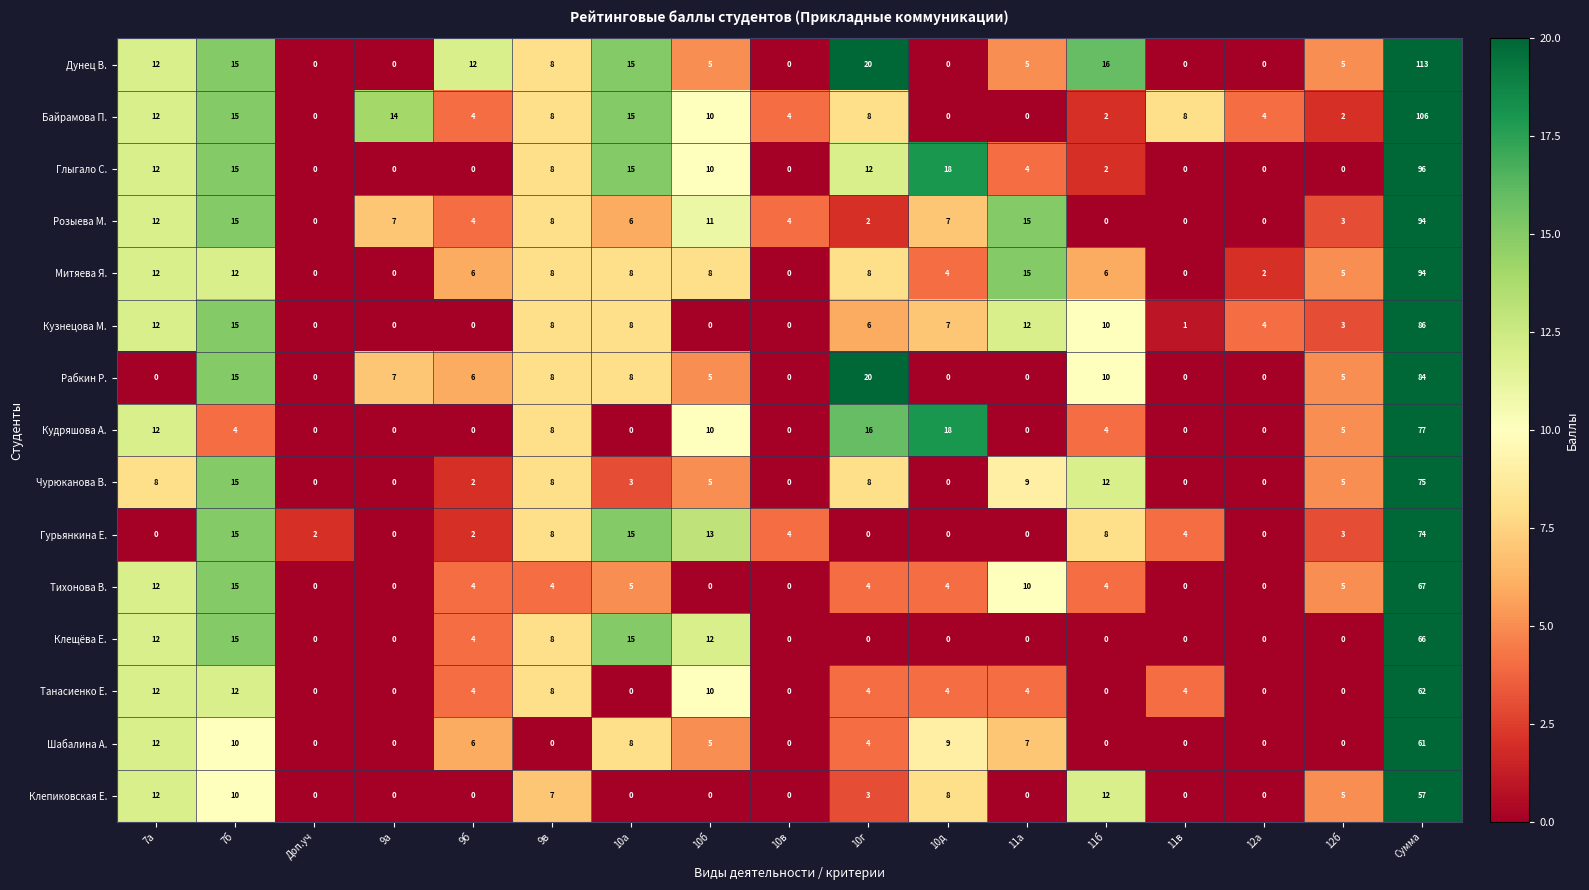

How many positive values does the Рабкин Р. series have?

10